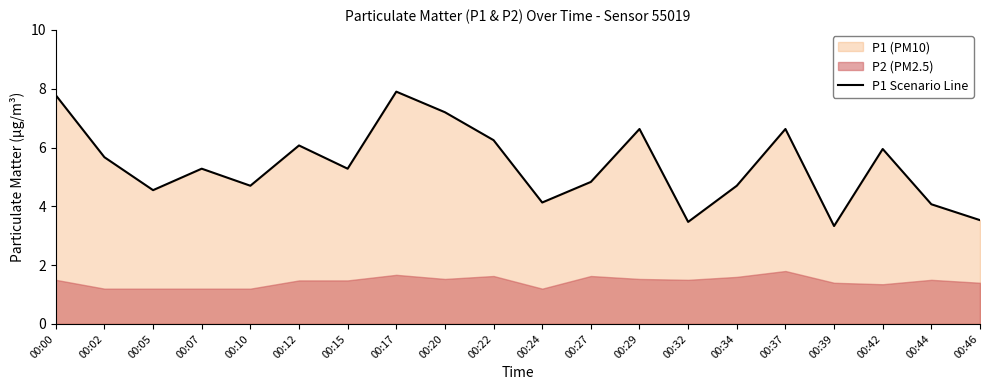

What is the approximate value at 00:42?

6.0